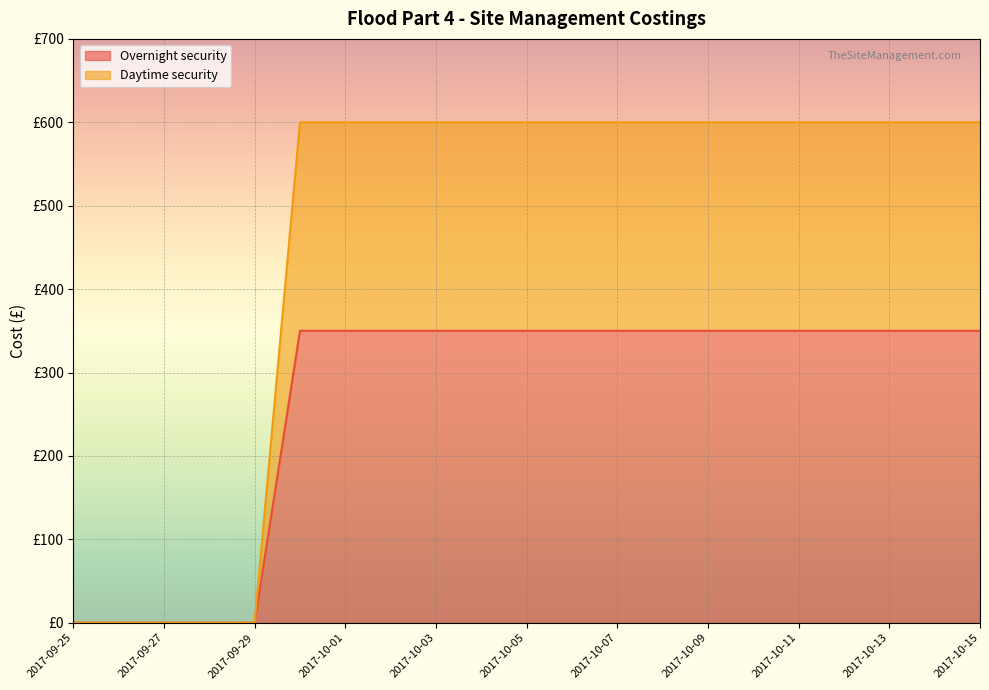

What position from the left is 2017-10-03?

9